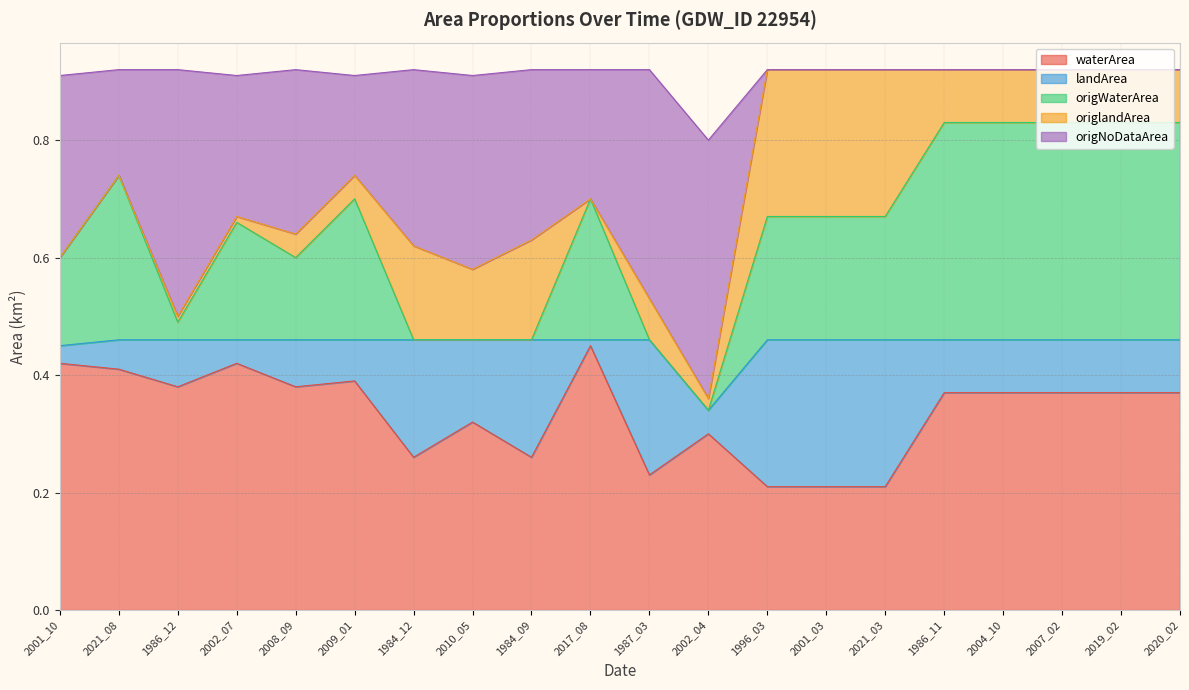

The waterArea series shows 0.1 at 1987_03. True or false?

False